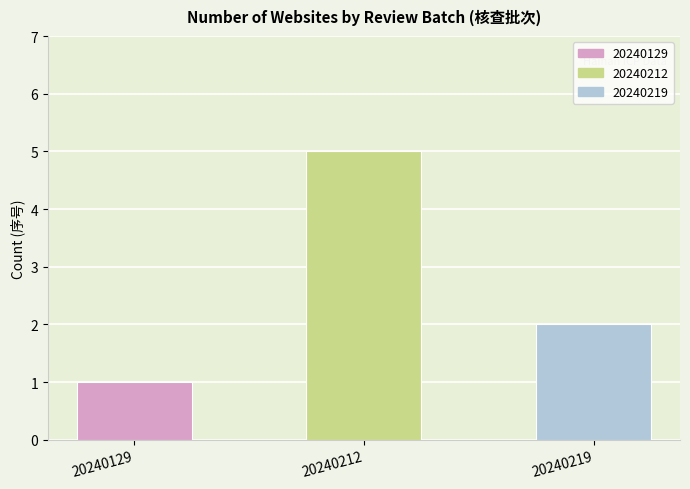

What is the greatest value displayed?

5